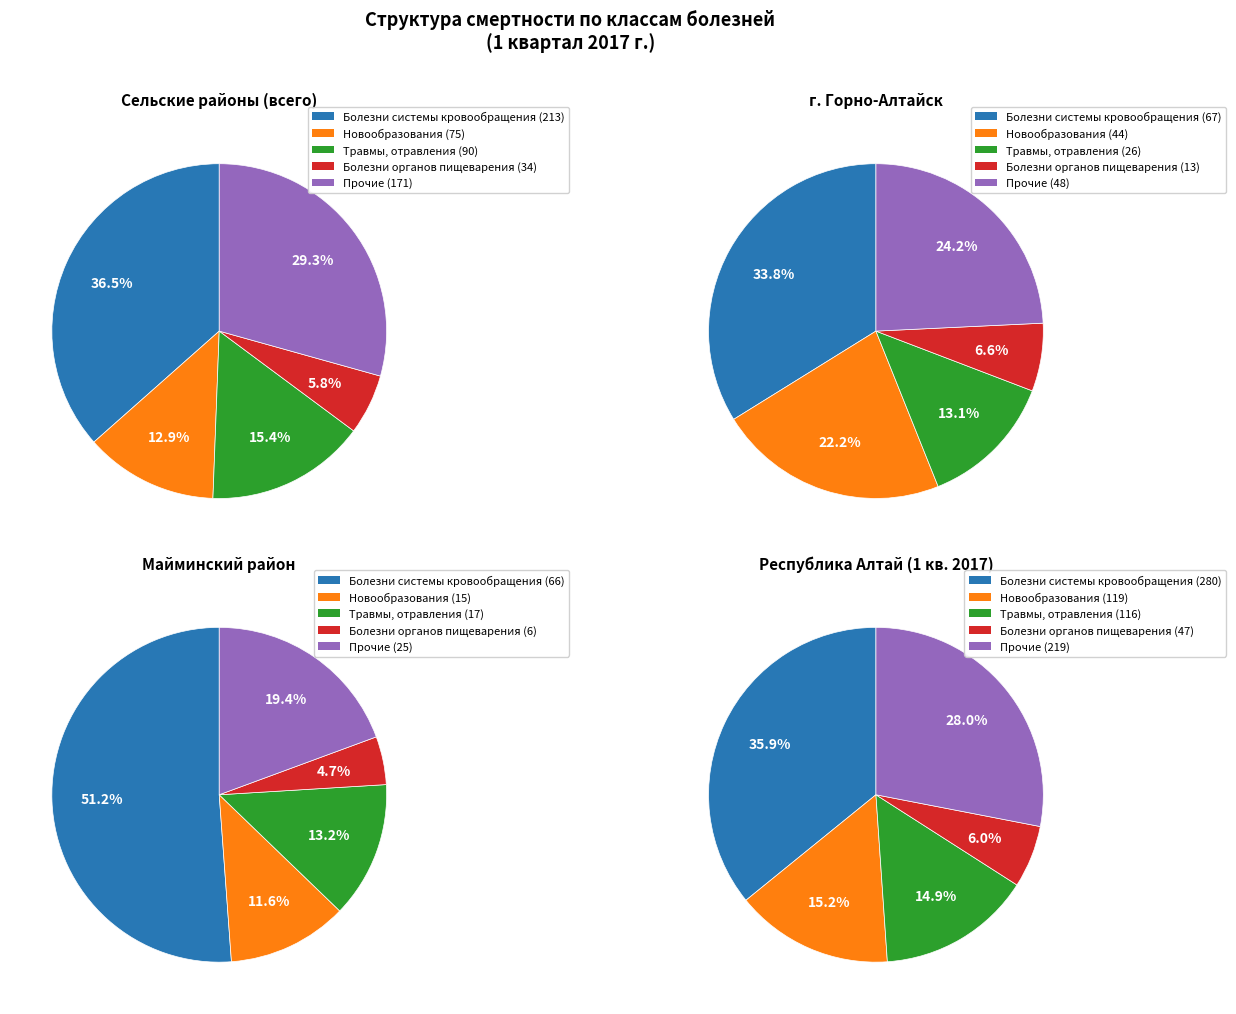

What is the largest slice in the pie chart?

Майминский